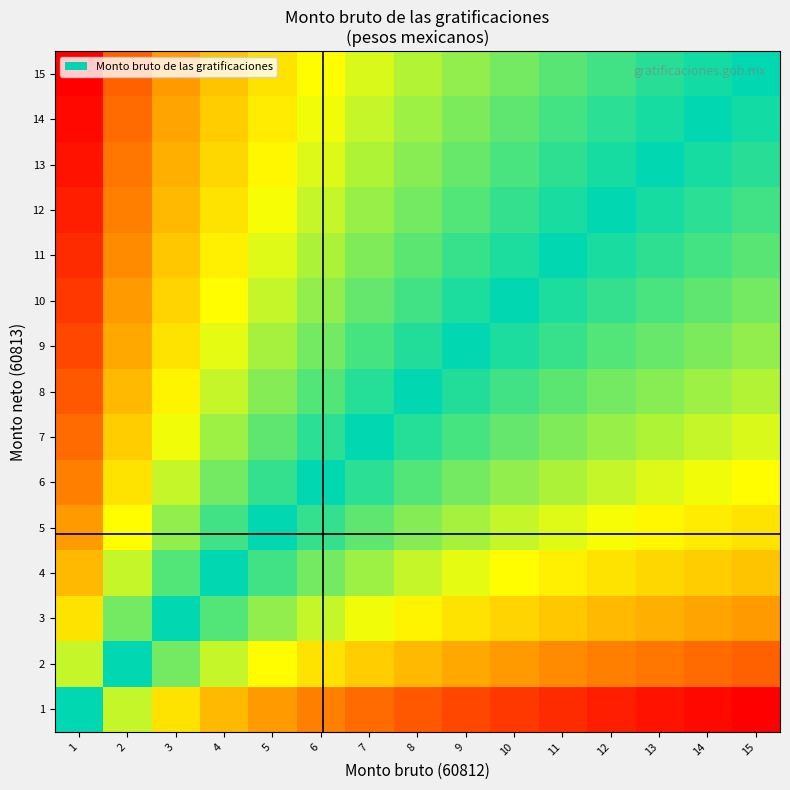

Between 2 and 14, which is larger?

2